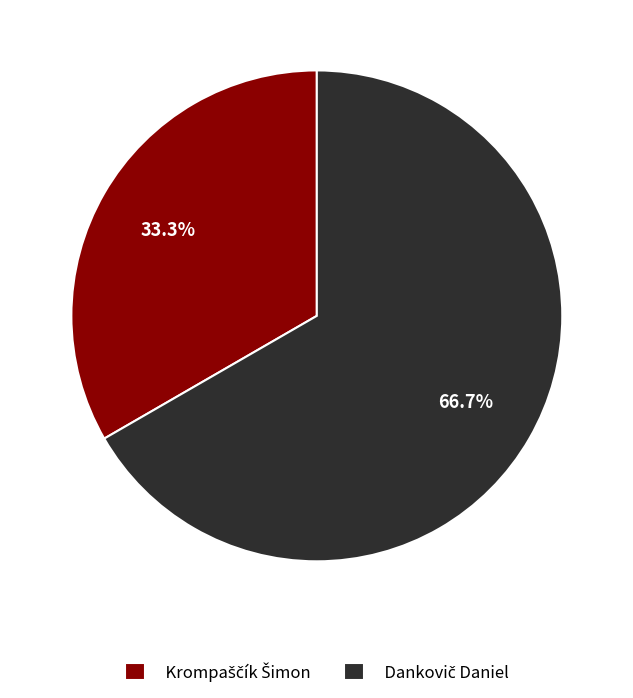

Does any single category account for the majority?

Yes